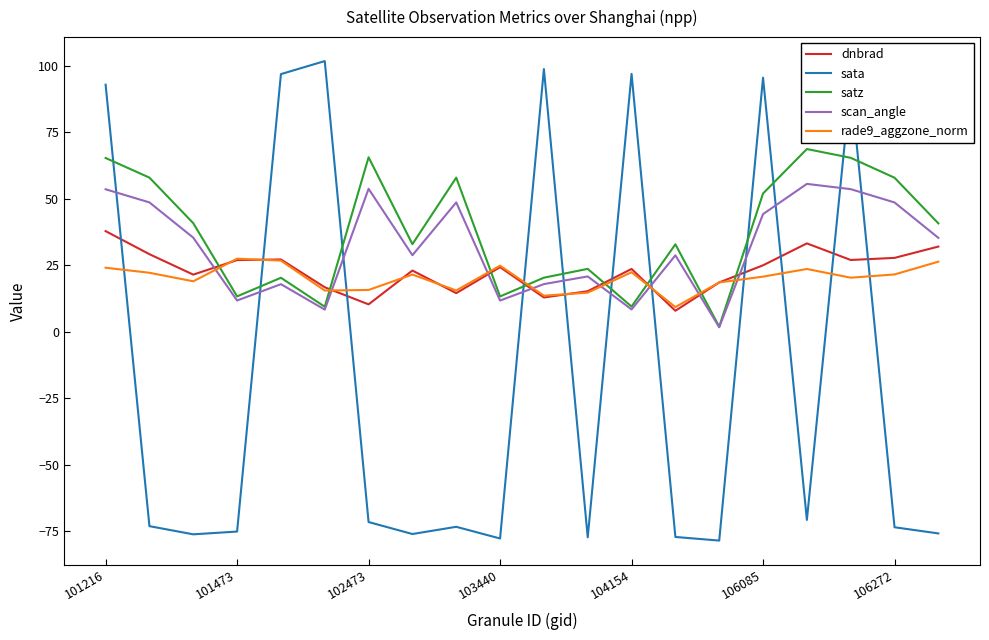

What is the smallest value displayed?

-78.5